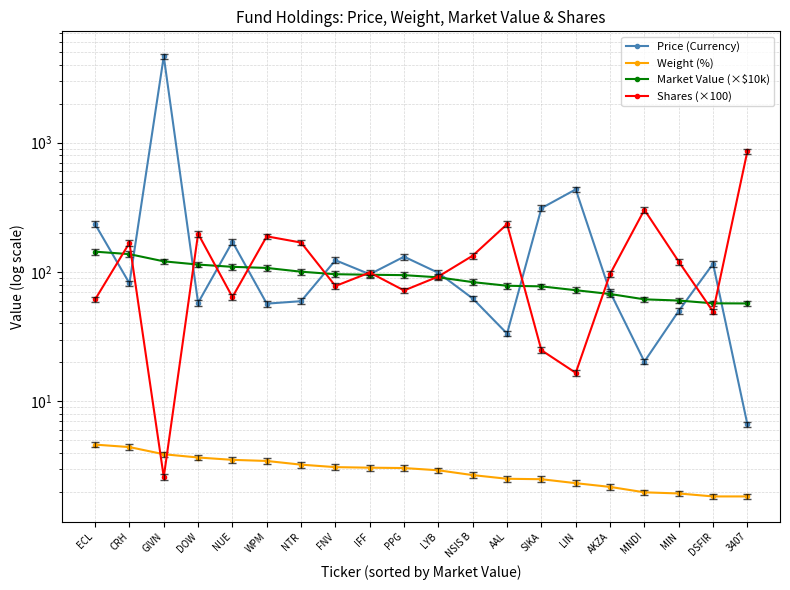

Between ECL and IFF, which is larger?

ECL